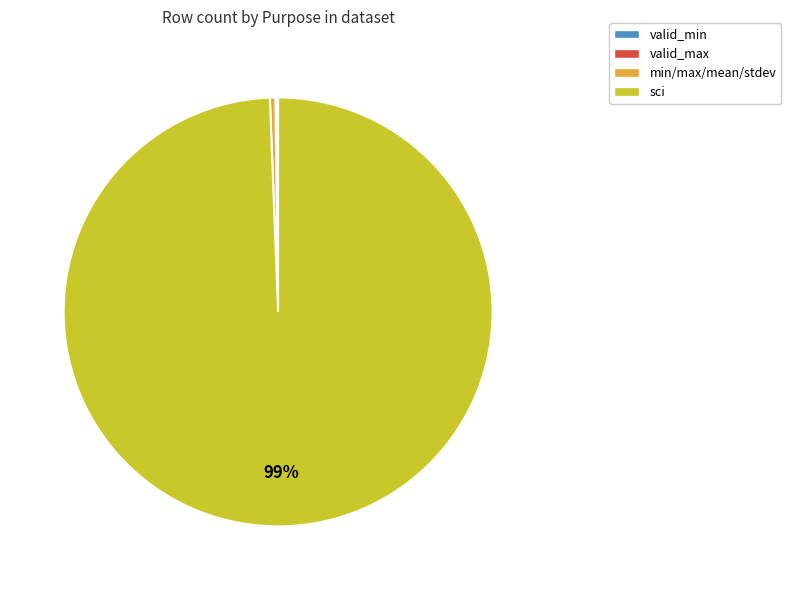

True or false: sci accounts for 88% of the total.

False